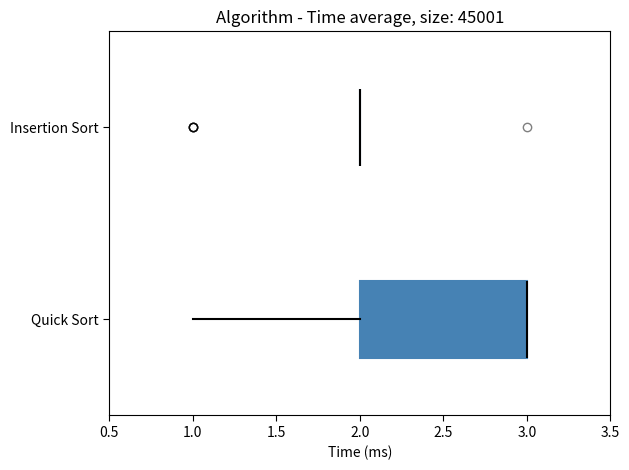

Reading bottom to top, transcribe this box plot: for each box, give where its median line is, the range the box spans, and where its two whiskers end, as read against the x-axis. The values are not printed on the chart, so give them approximately, as read against the axis.

Quick Sort: median 3 (drawn on the box's right edge), box 2 to 3, whiskers 1 to 3
Insertion Sort: box collapsed to a line at 2, whiskers 2 to 2